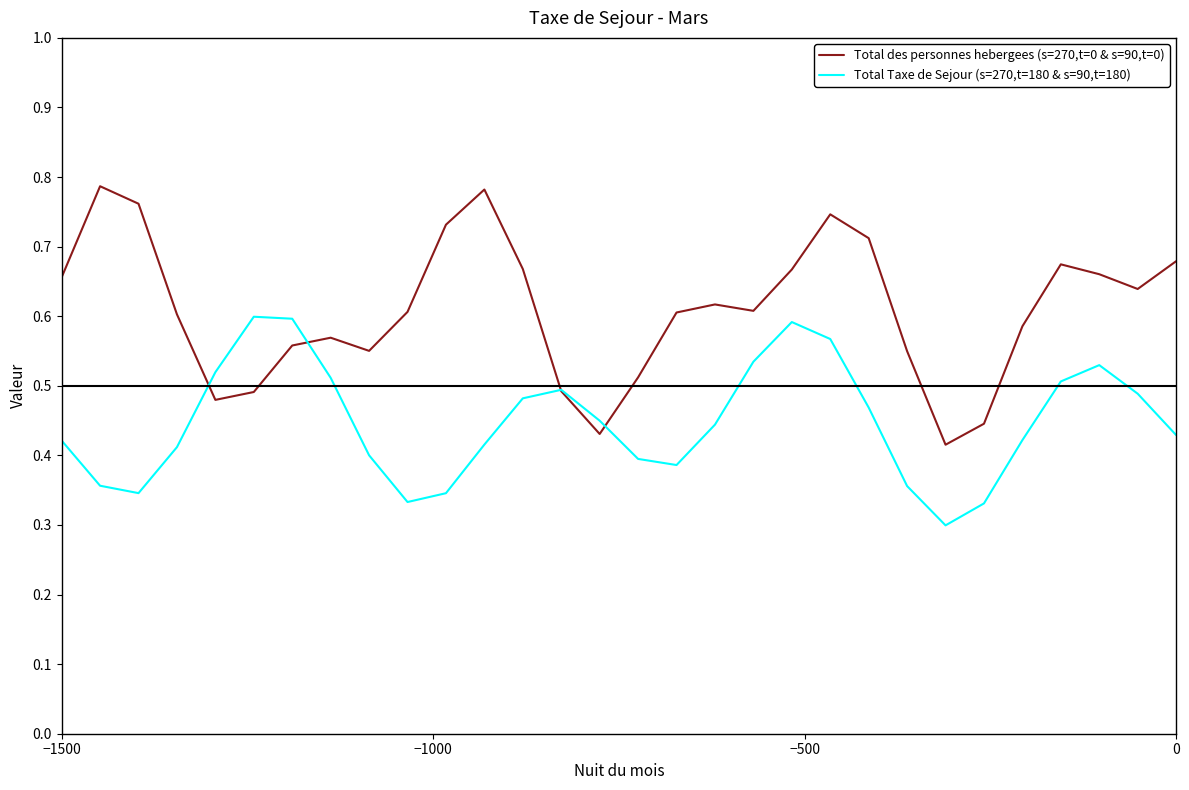

Rank the series by their maximum value, from lowest to highest.

Total Taxe de Sejour (s=270,t=180 & s=90,t=180), Total des personnes hebergees (s=270,t=0 & s=90,t=0)